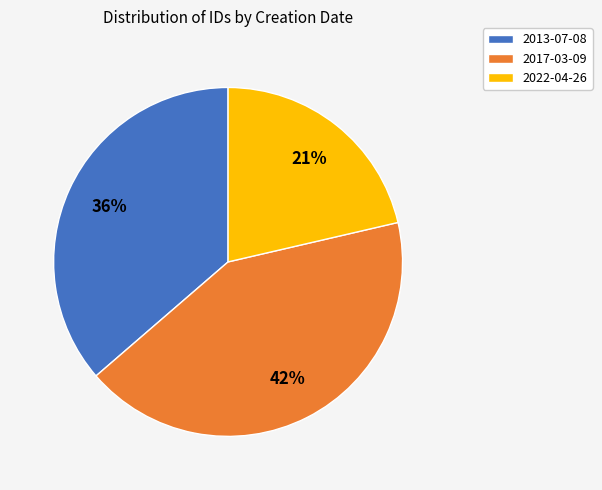

What is the ratio of the value at 2017-03-09 to the value at 2022-04-26?

2.0